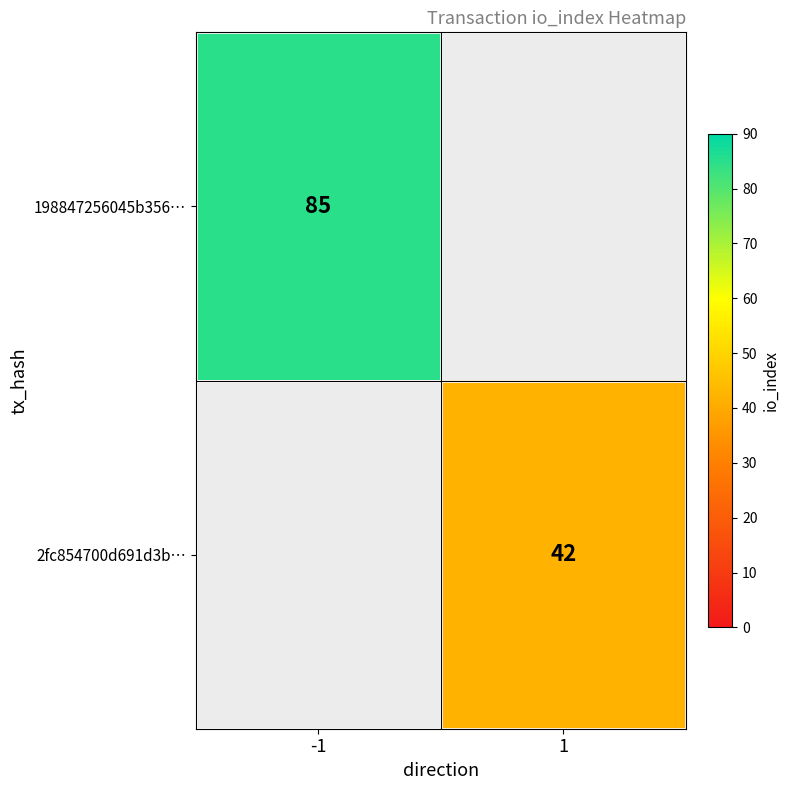

The 2fc854700d691d3b… series shows 19 at 1. True or false?

False